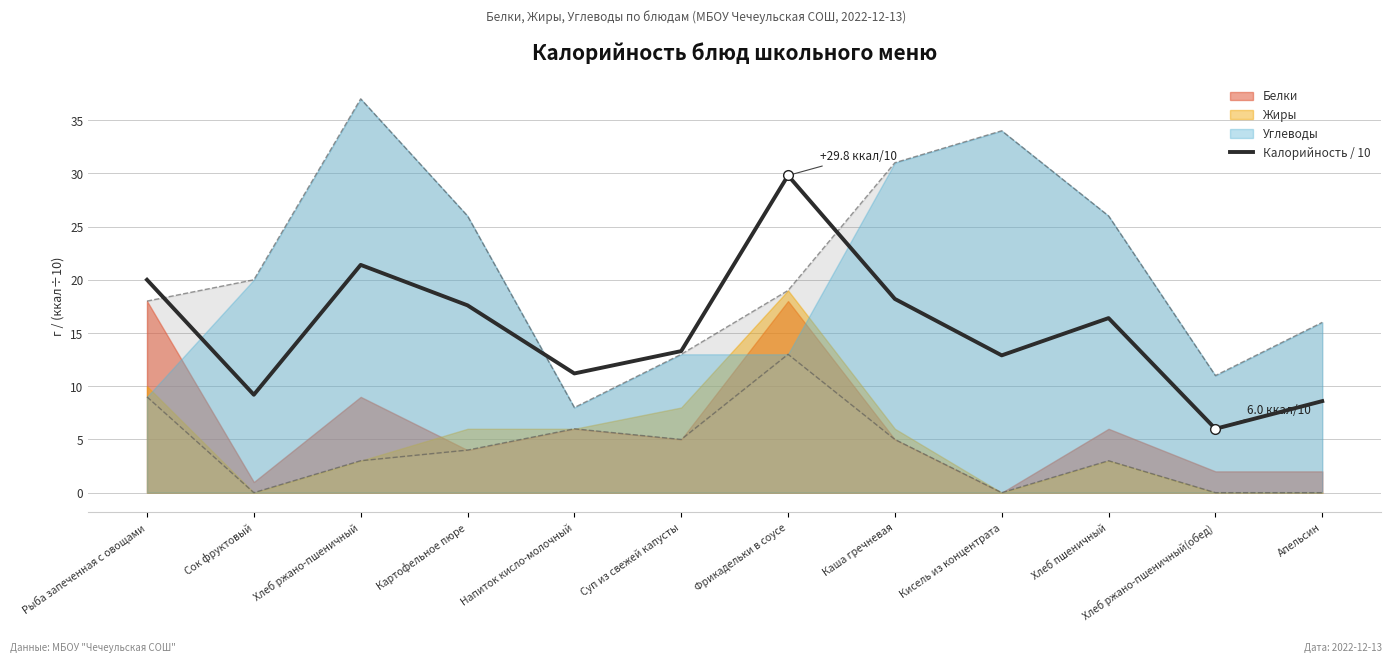

Does the chart have visible grid lines?

Yes